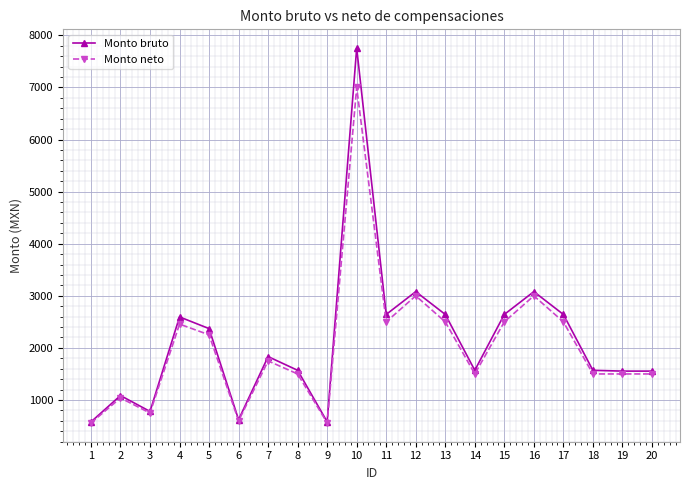

How many values in the Monto bruto series are below 1832?

10